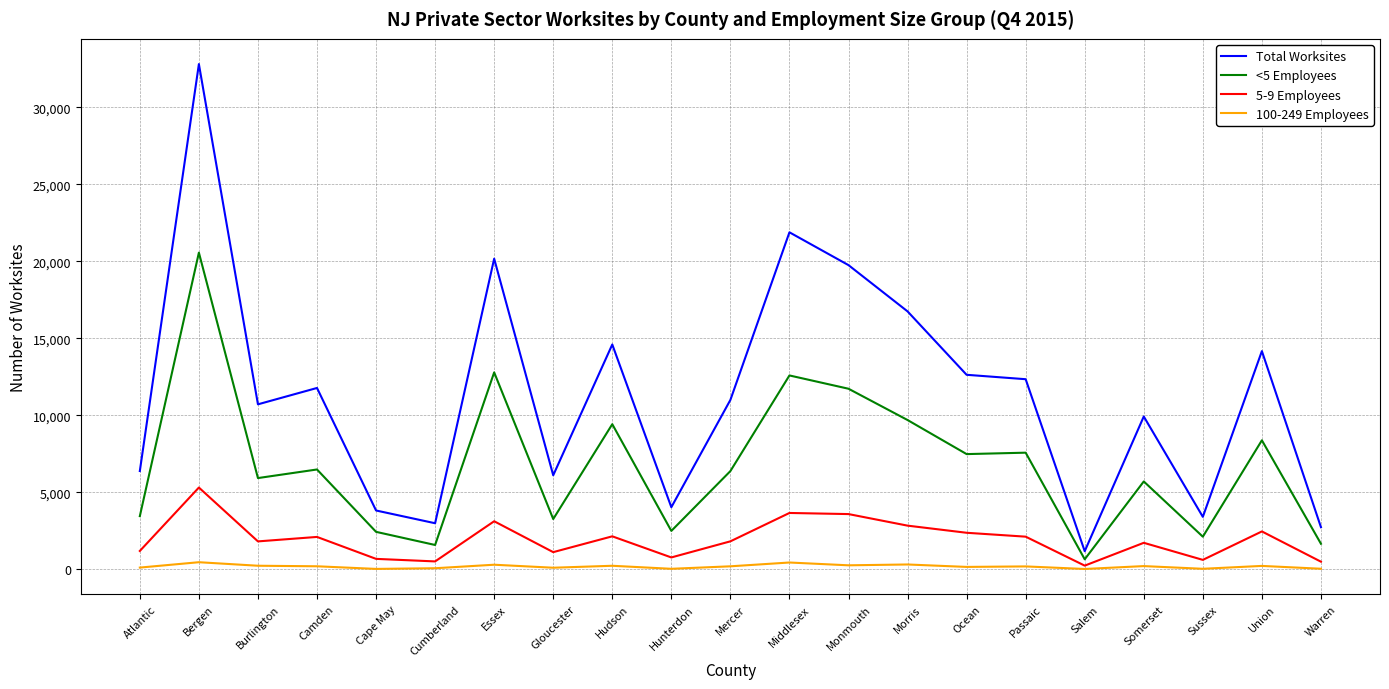

What is the difference between the maximum and minimum values in the Total Worksites series?

31633